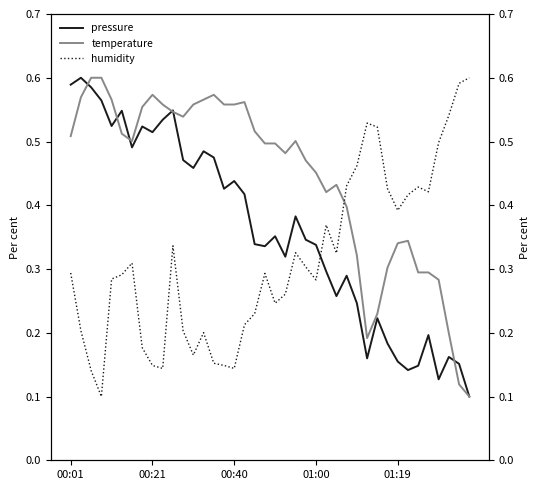

Read the temperature value at 00:01.

0.5